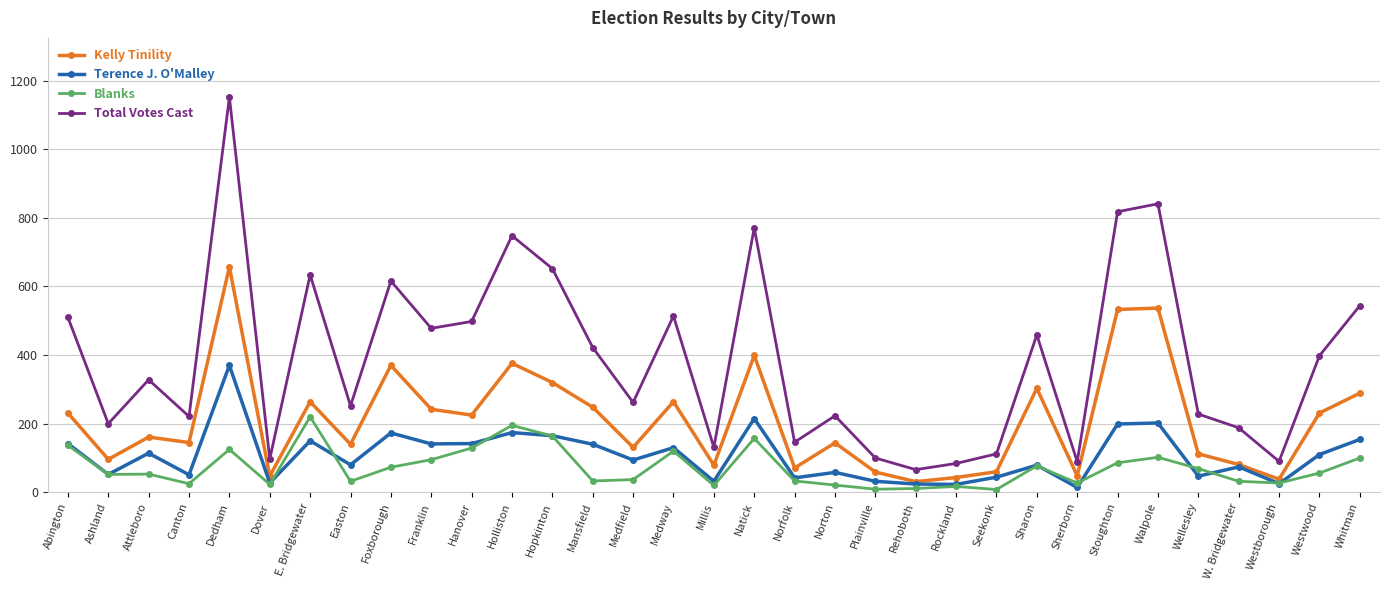

What is the maximum value shown in the chart?

1152